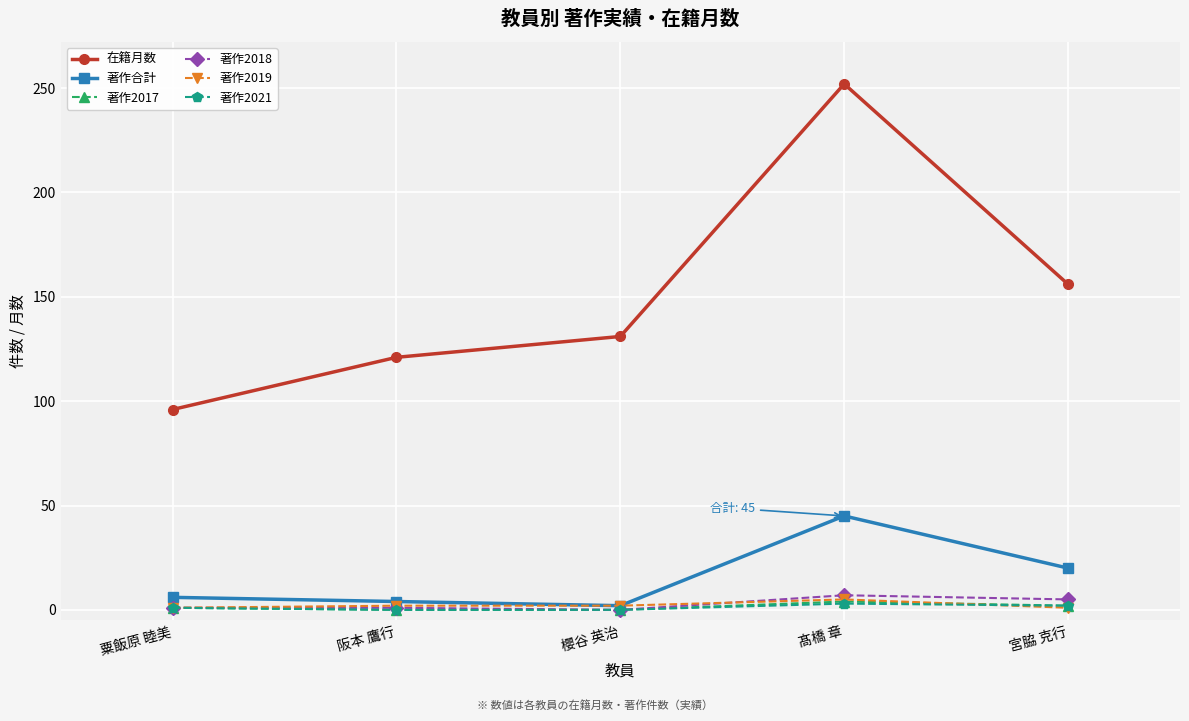

How many series are shown in this chart?

6